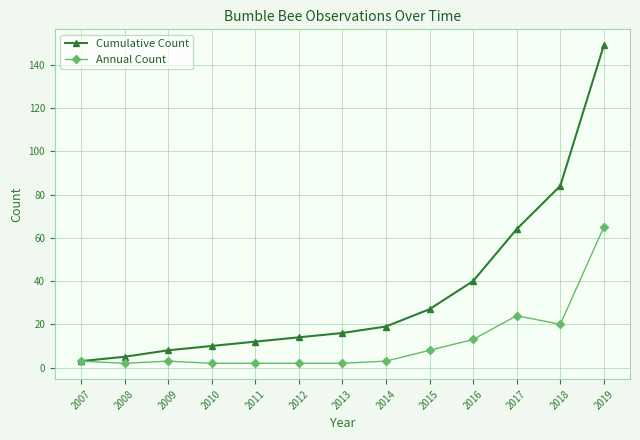

What is the total value across all series at 2007?

6